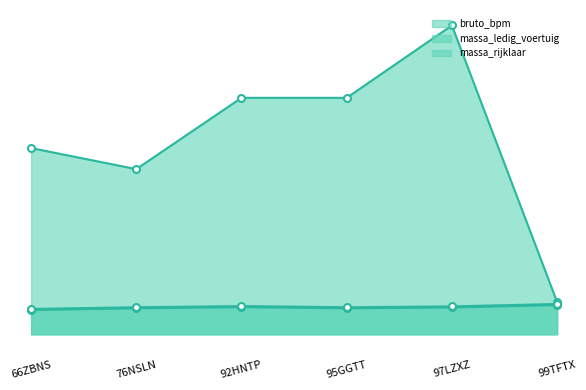

Rank the series by their maximum value, from highest to lowest.

bruto_bpm_line, massa_rijklaar_line, massa_ledig_voertuig_line